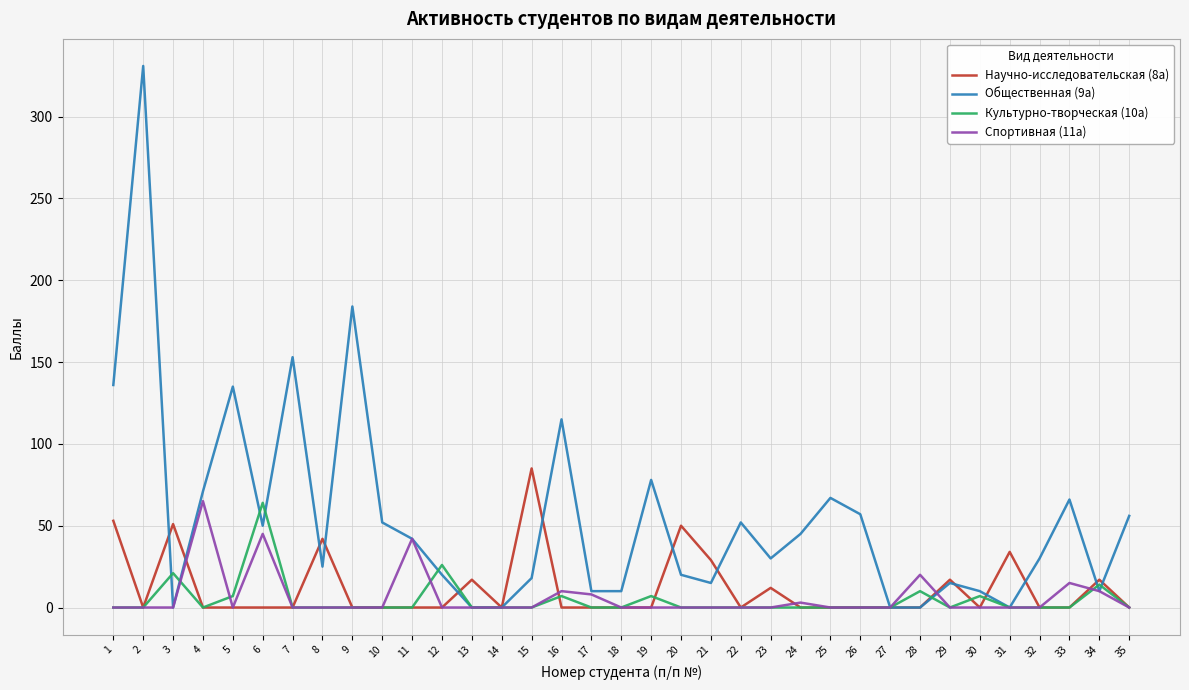

The value of Спортивная (11а) at 18 is 33. True or false?

False